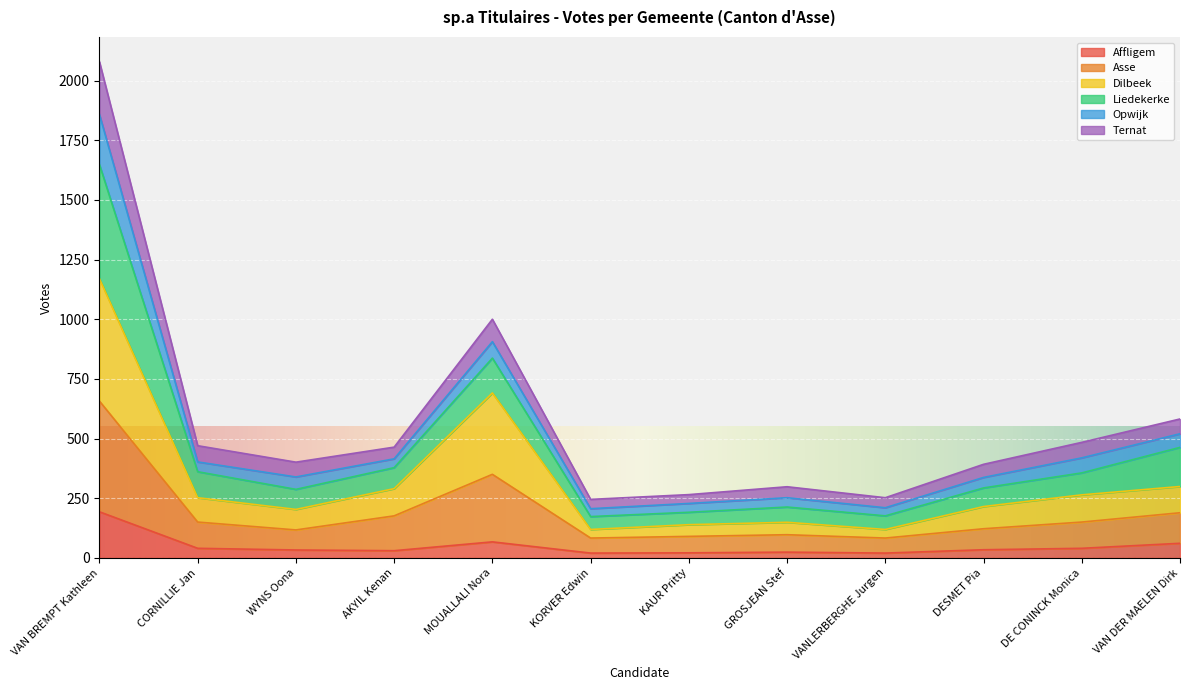

Where is the first local maximum for Asse?

MOUALLALI Nora